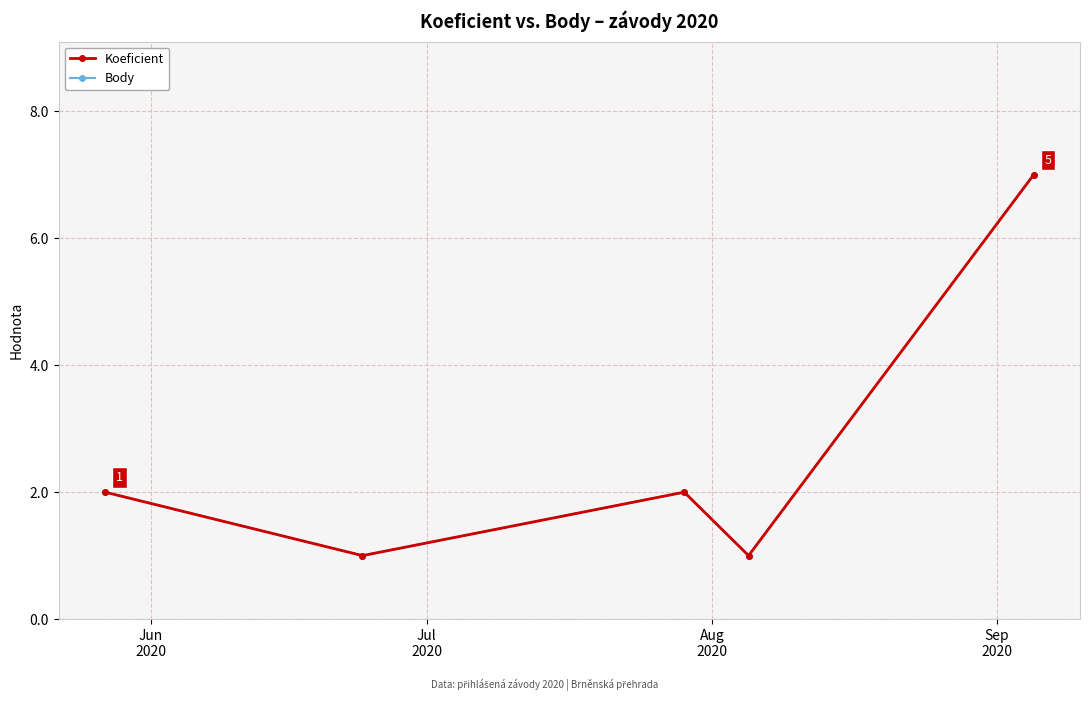

Does the chart have visible grid lines?

Yes